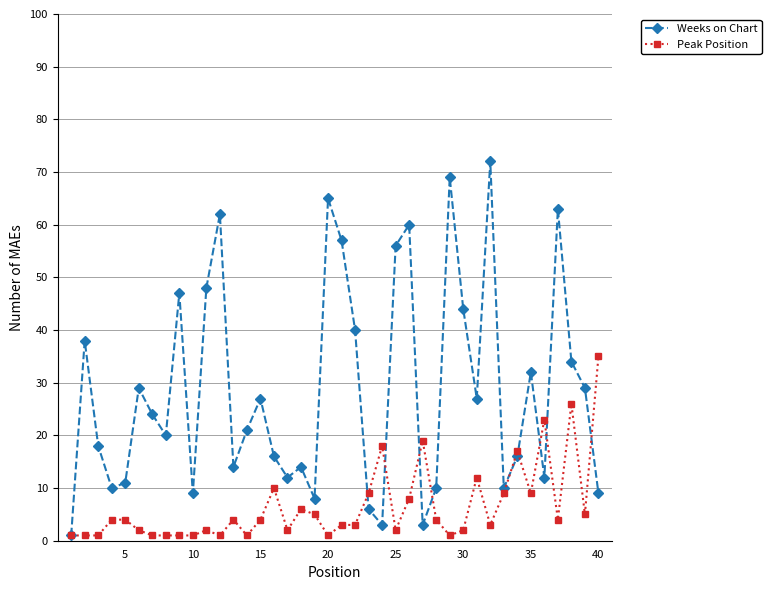

Count the number of data series in this chart.

2